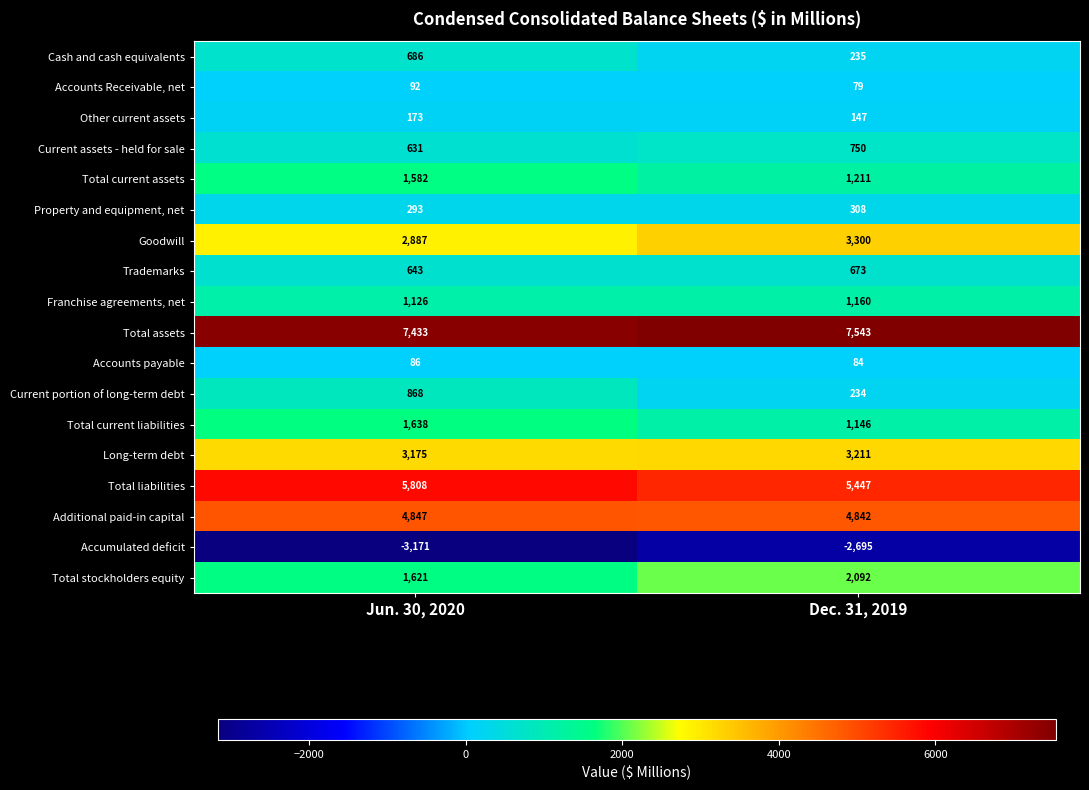

The Total stockholders equity series shows 599 at Jun. 30, 2020. True or false?

False